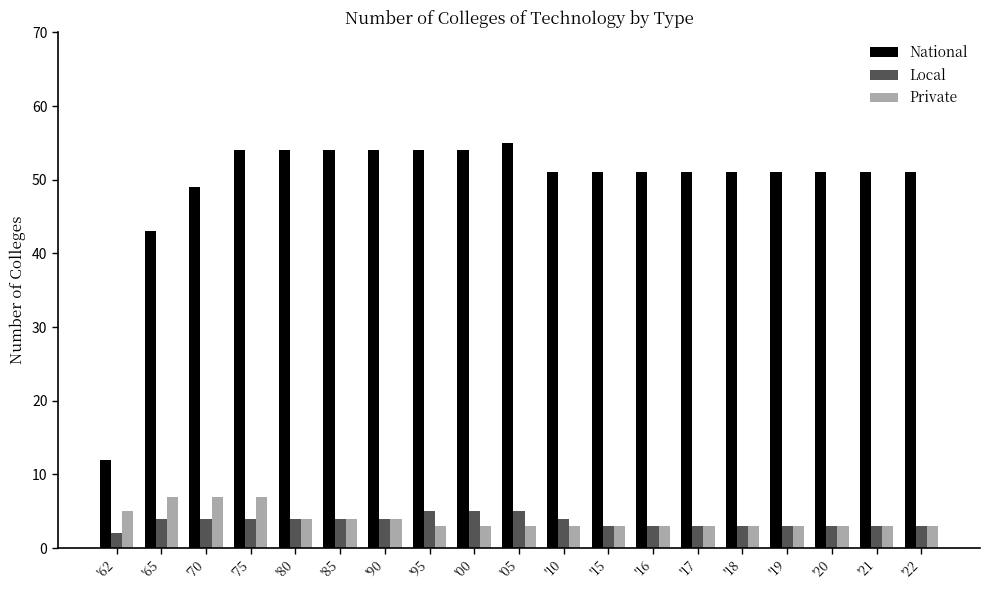

How many groups of bars are there?

19